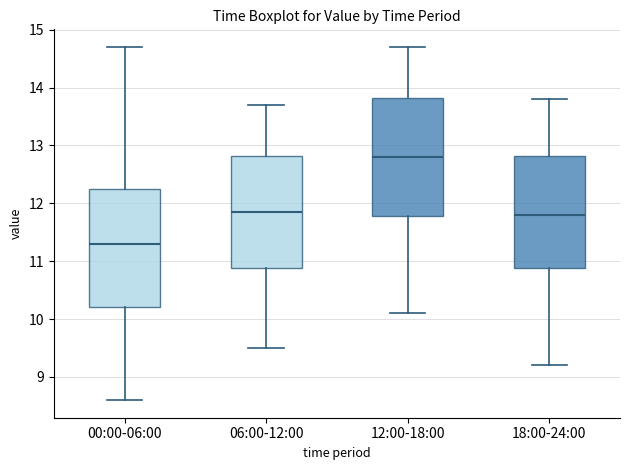

Where is the lower edge of the box for 12:00-18:00 on the y-axis? The values are not printed on the chart, so give them approximately, as read against the axis.

11.8